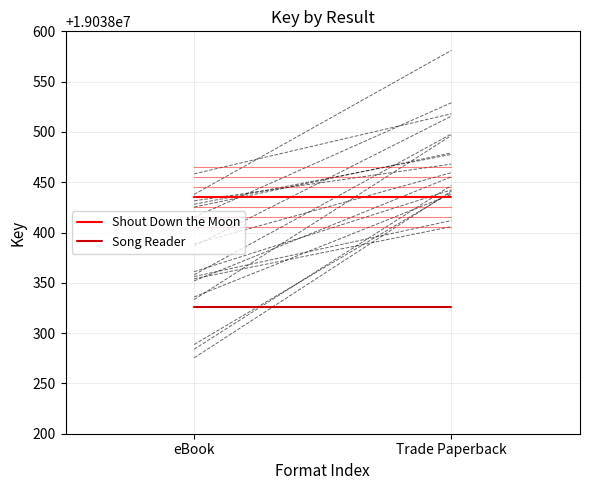

List the series in order of their peak value, highest first.

Shout Down the Moon, Song Reader